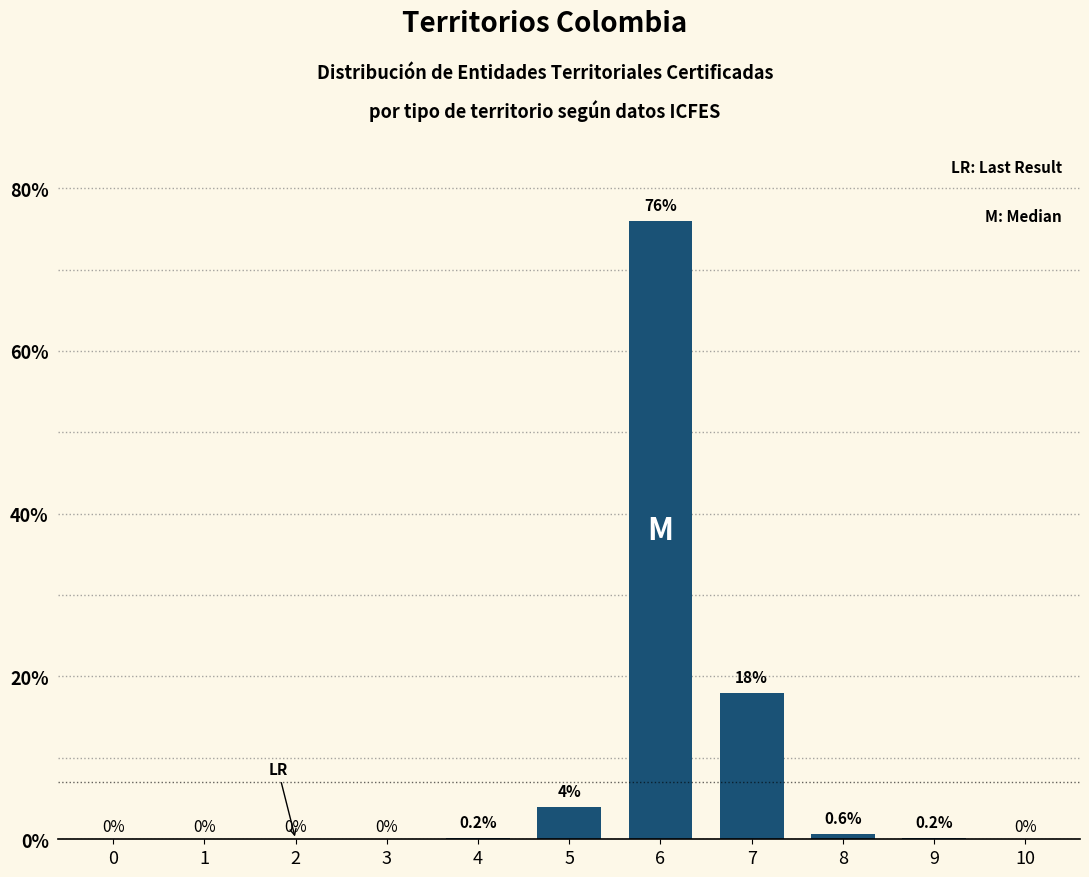

What is the approximate value at 9?

0.2